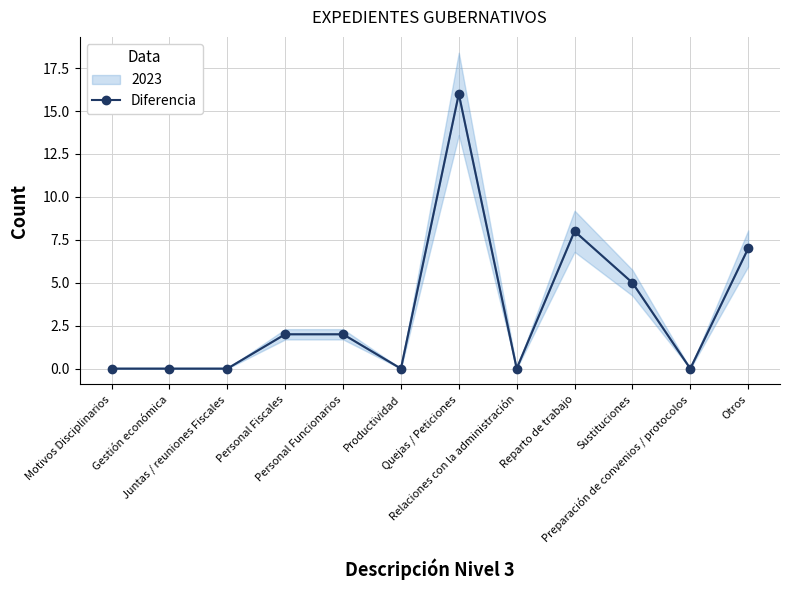

What is the maximum value shown in the chart?

16